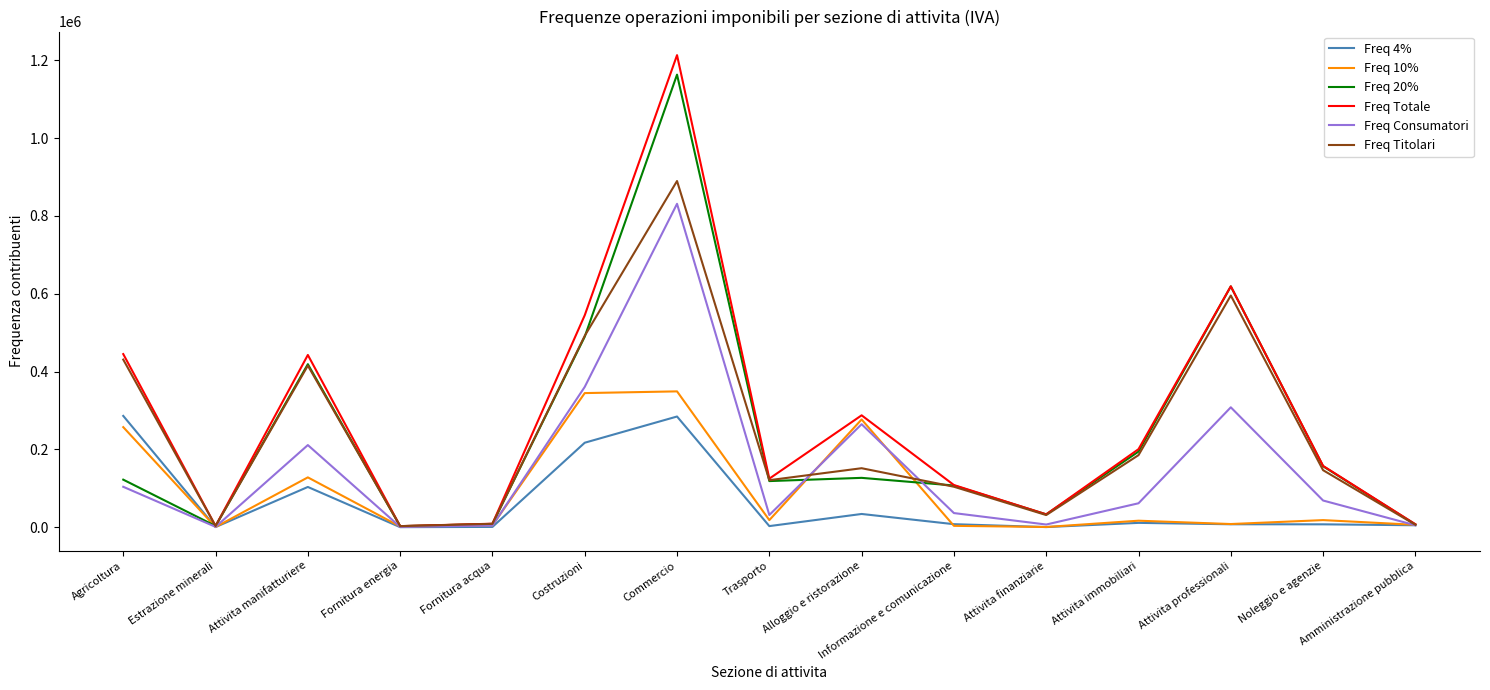

What is the total value across all series at Informazione e comunicazione?

367823